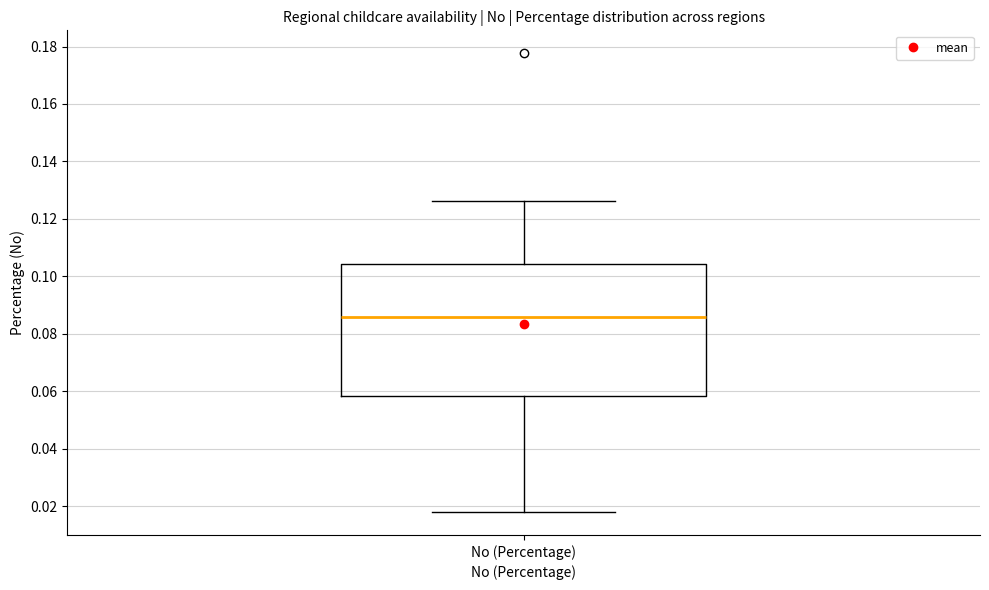

Transcribe this box plot: give where the median line is, the range the box spans, and where the two whiskers end, as read against the y-axis. The values are not printed on the chart, so give them approximately, as read against the axis.

median 0.086, box 0.058 to 0.104, whiskers 0.018 to 0.126